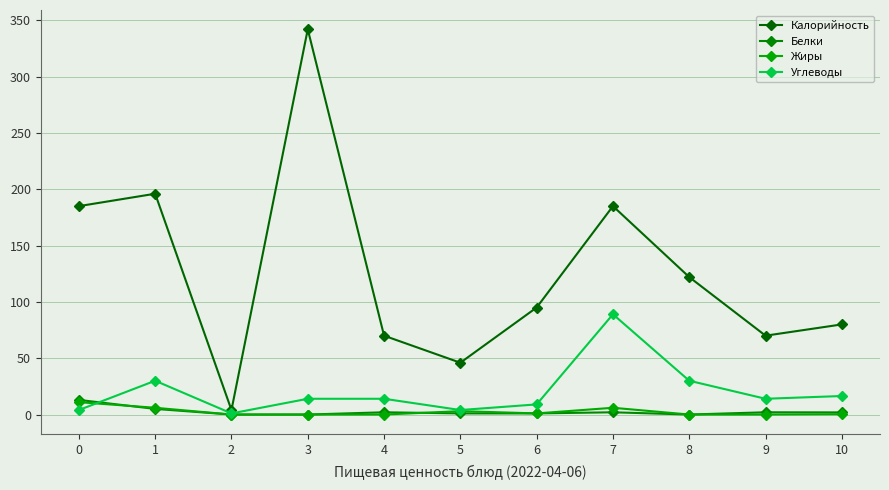

Where is Углеводы nearest to the value 45?

1